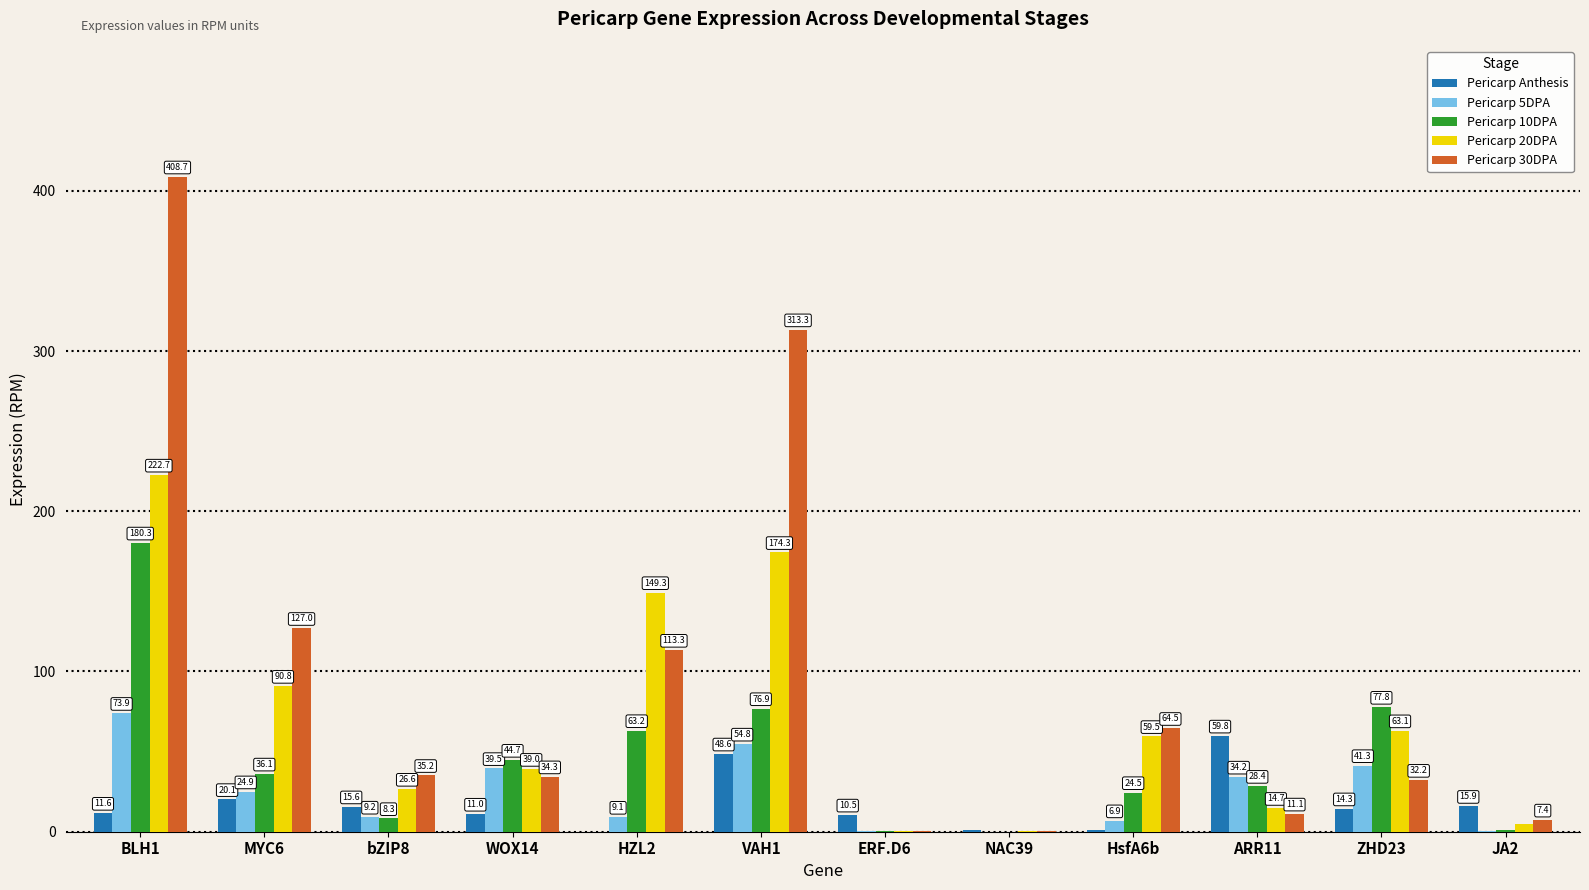

What is the sum of the Pericarp Anthesis values at VAH1 and NAC39?

49.8